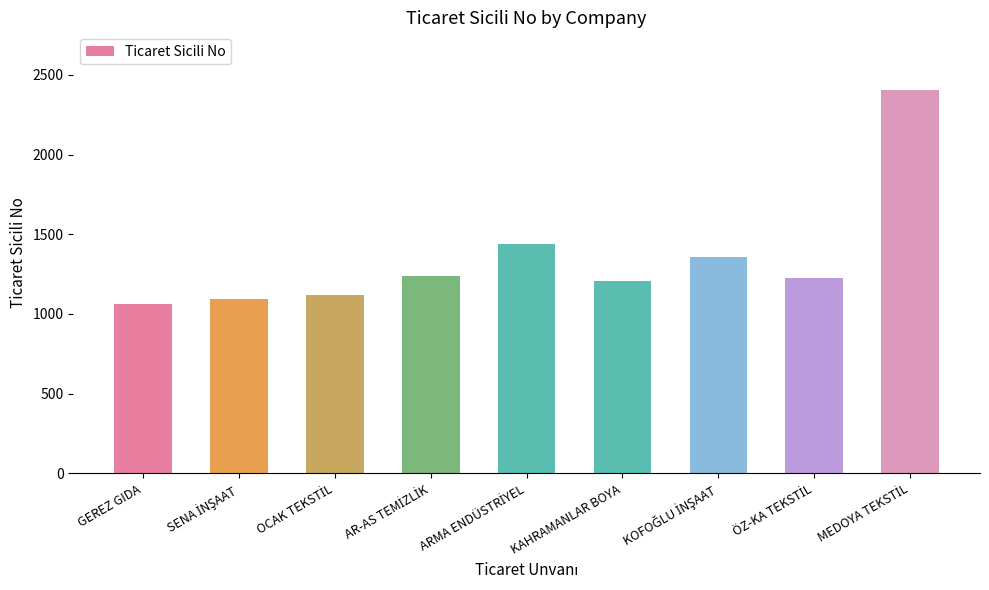

What is the label of the 1st bar from the left?

GEREZ GIDA